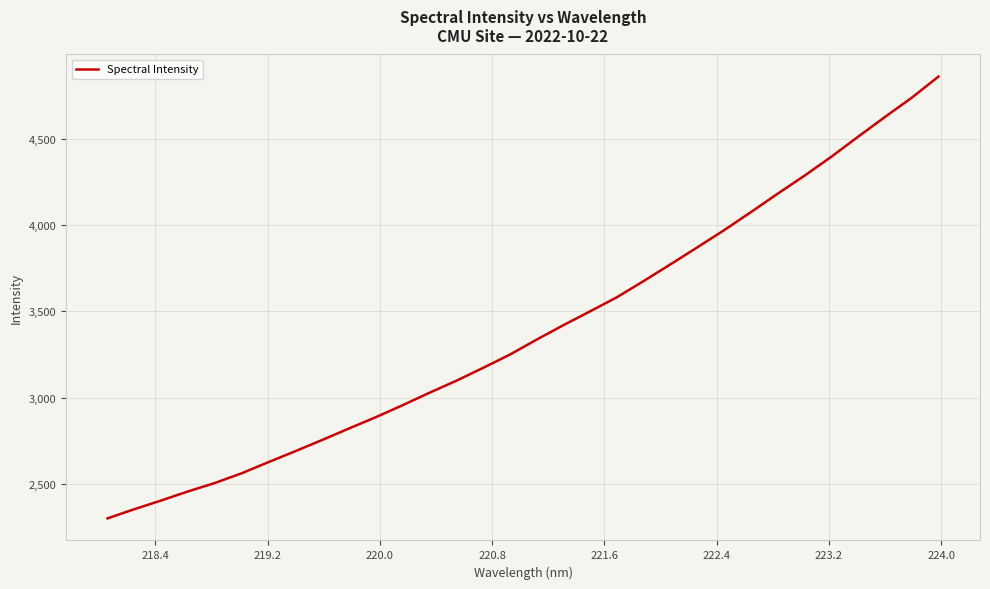

What is the difference between the maximum and minimum values?

2565.2